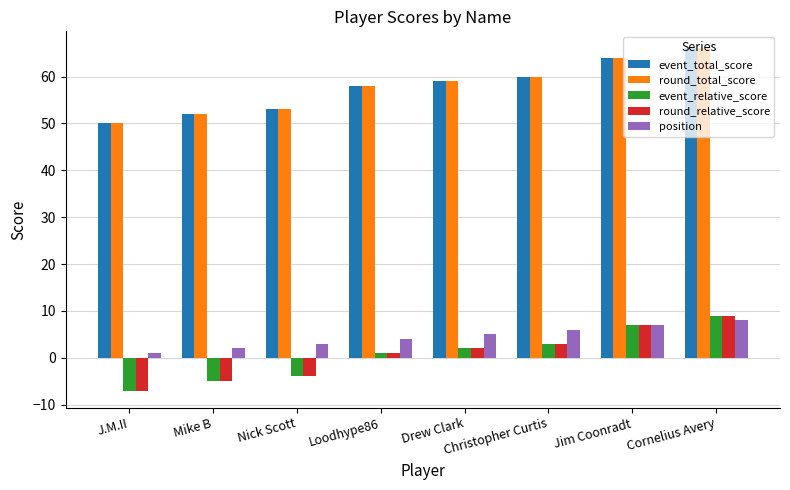

What is the total value across all series at Nick Scott?

101